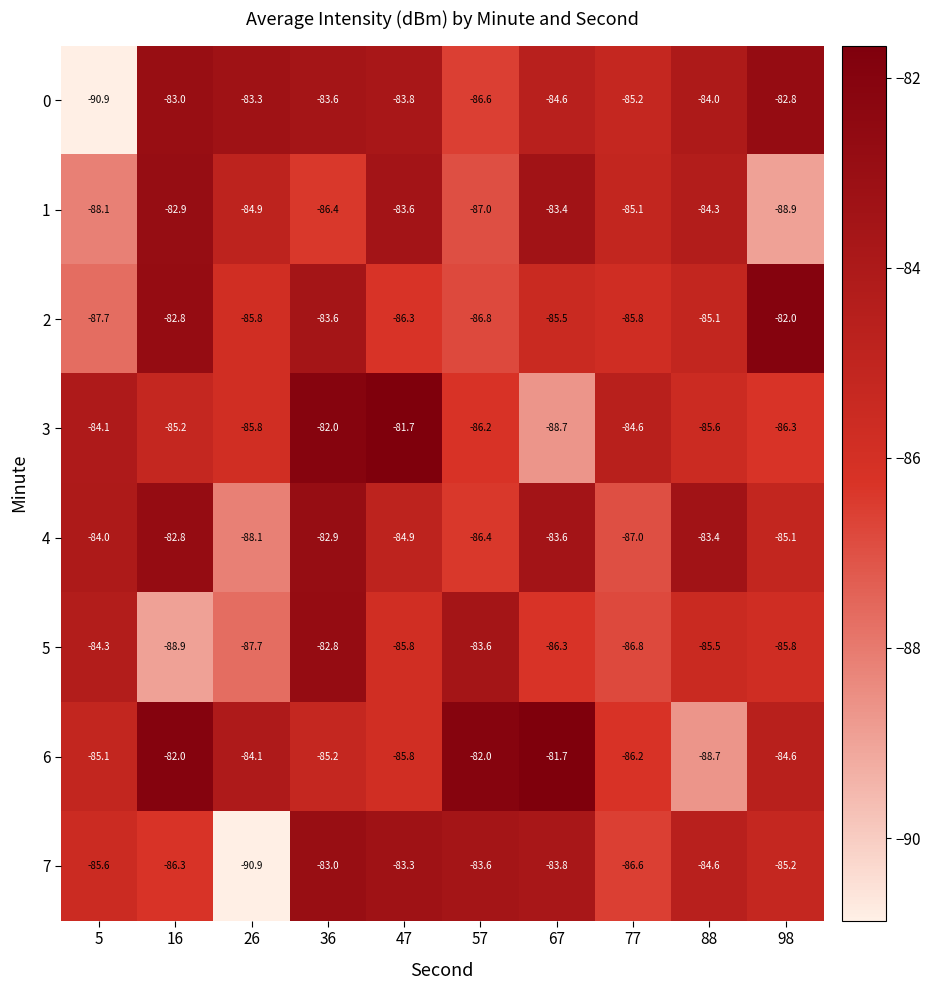

Which series has the widest spread of values?

0